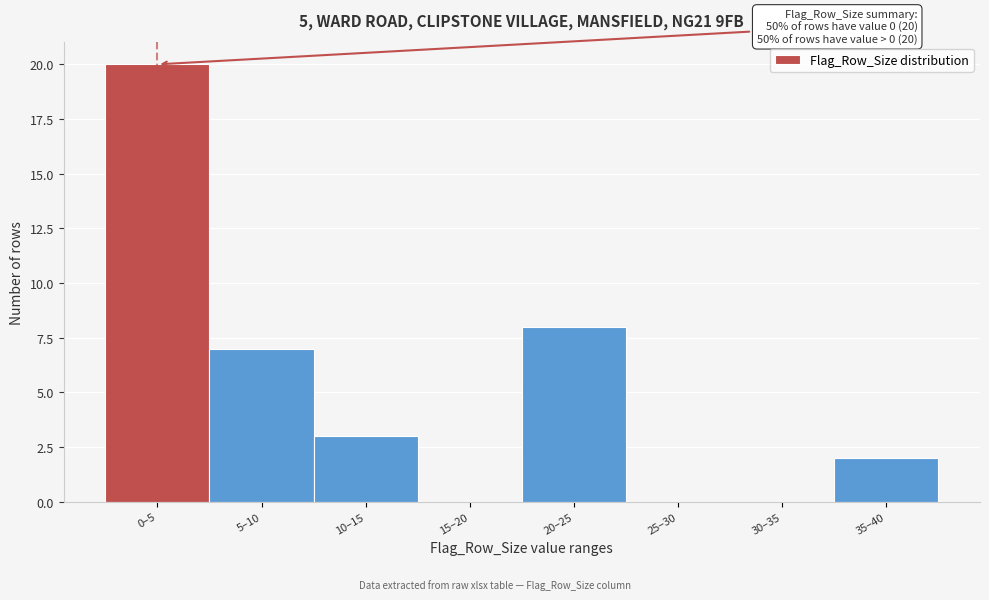

Reading right to left, extract all data points from this chart.

35–40=2	30–35=0	25–30=0	20–25=8	15–20=0	10–15=3	5–10=7	0–5=20